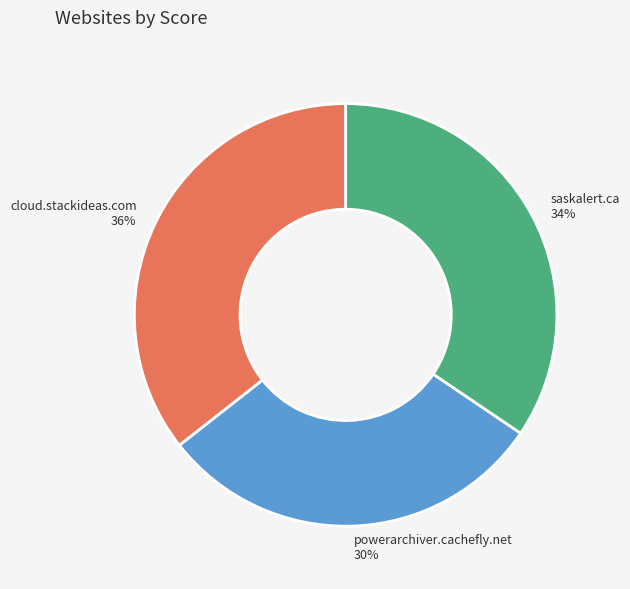

True or false: powerarchiver.cachefly.net accounts for 30% of the total.

True